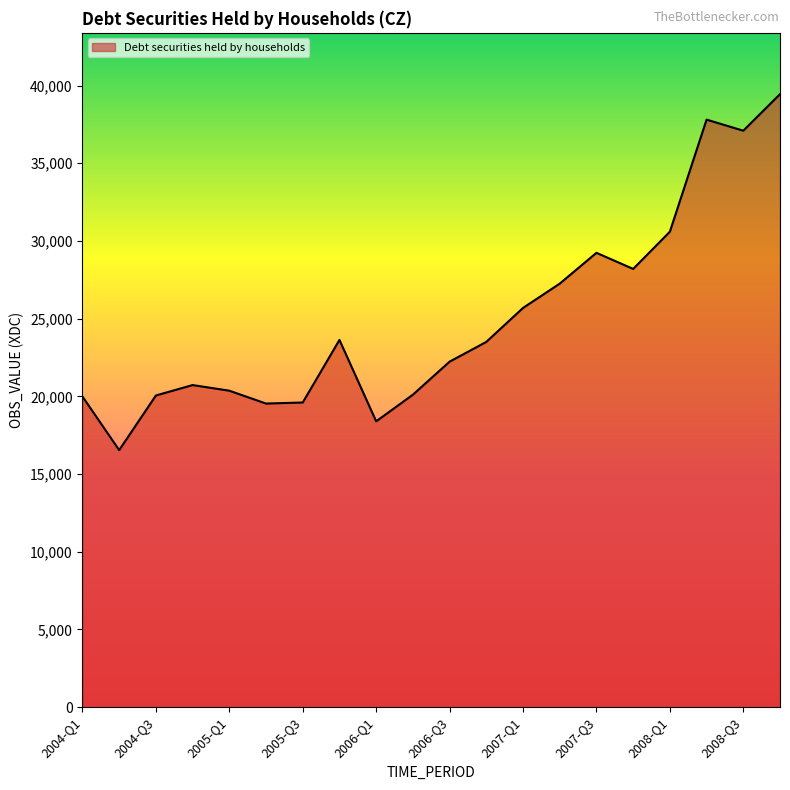

What is the greatest value displayed?

39445